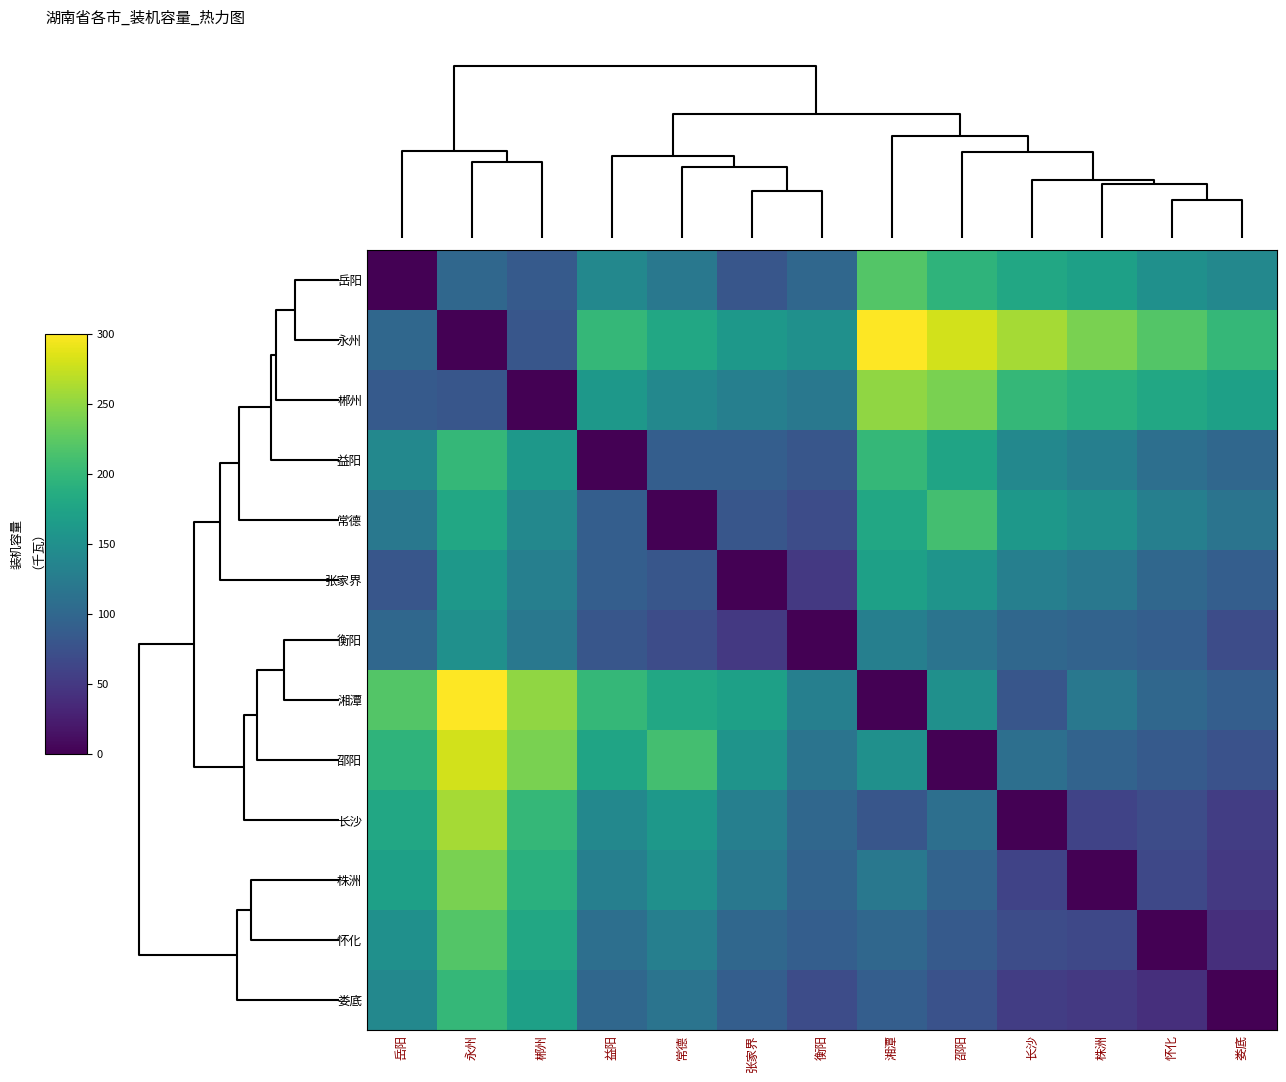

What is the difference between the maximum and second lowest values in the 株洲 series?

190